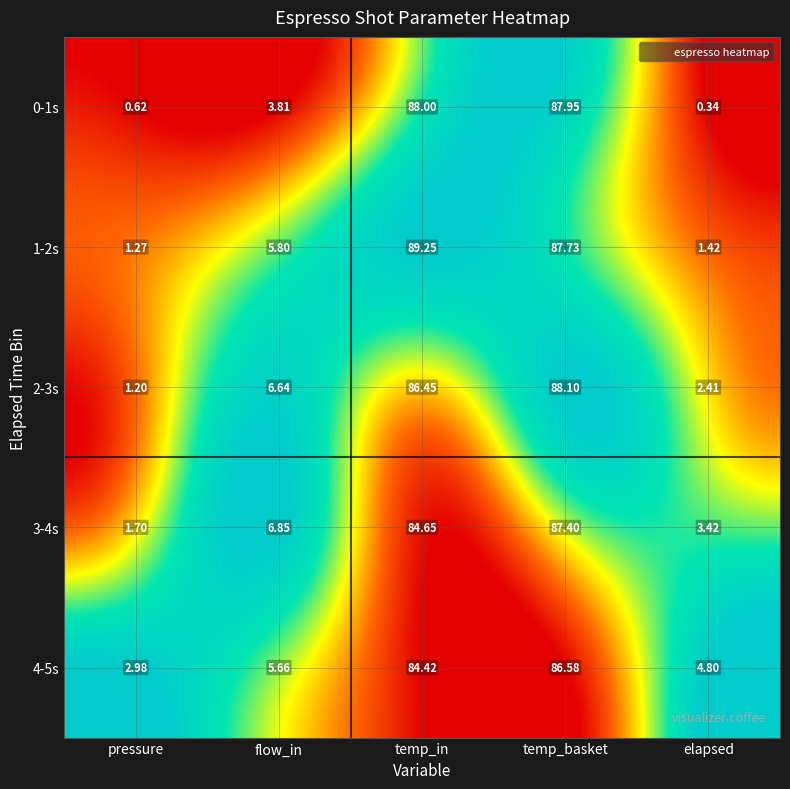

Which category has the lowest value in the 0-1s series?

elapsed